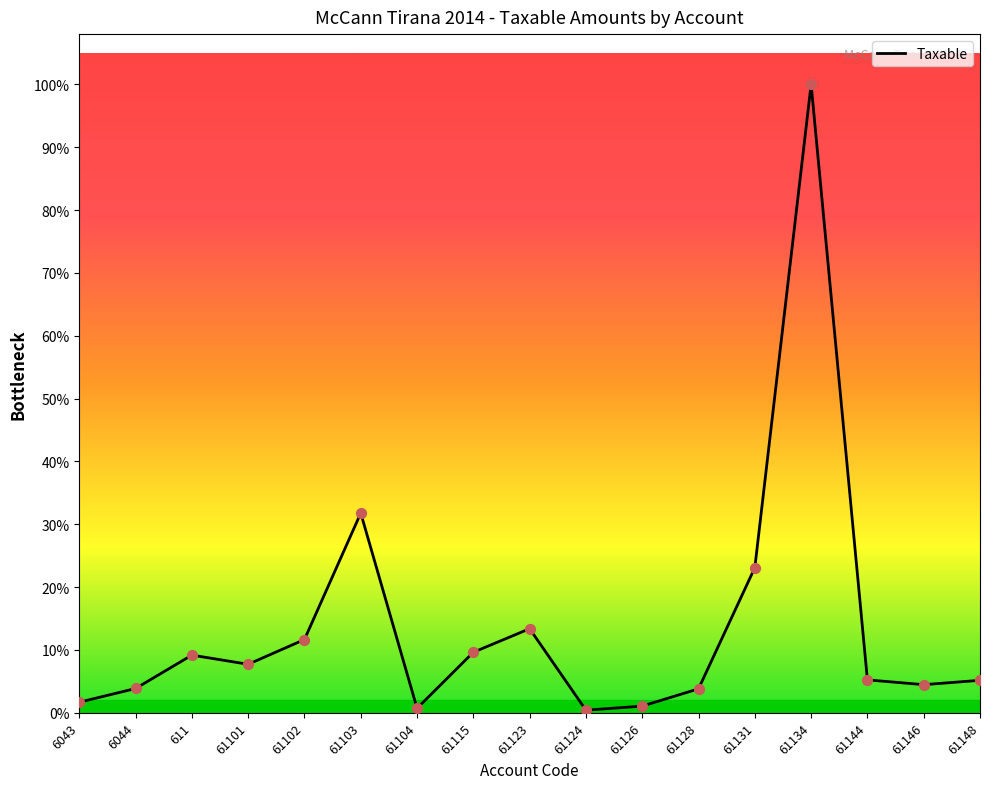

Which has a higher value, 61144 or 61126?

61144